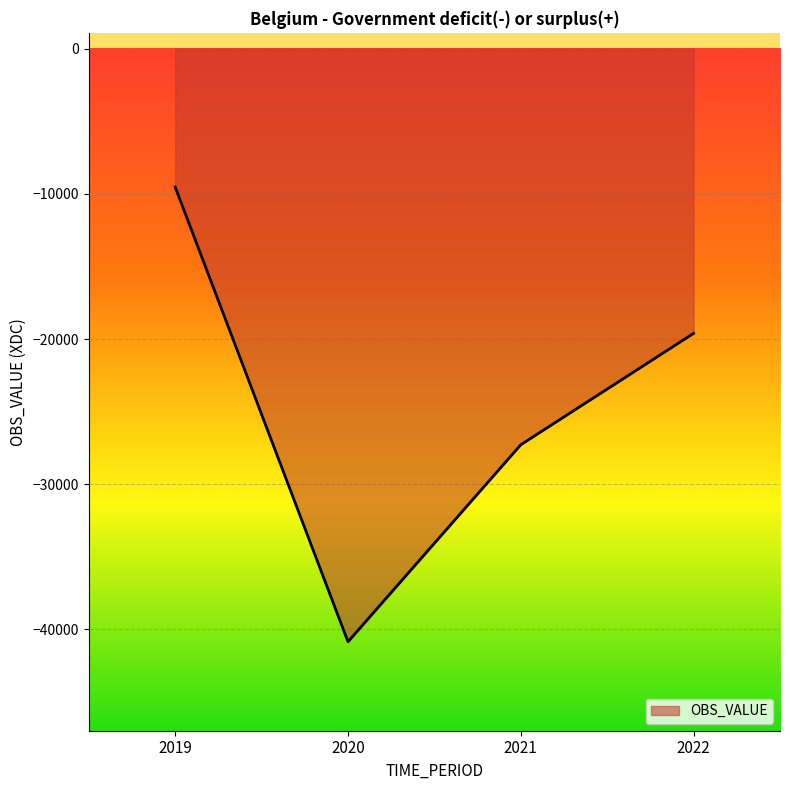

What is the difference between the values at 2021 and 2020?

13570.8